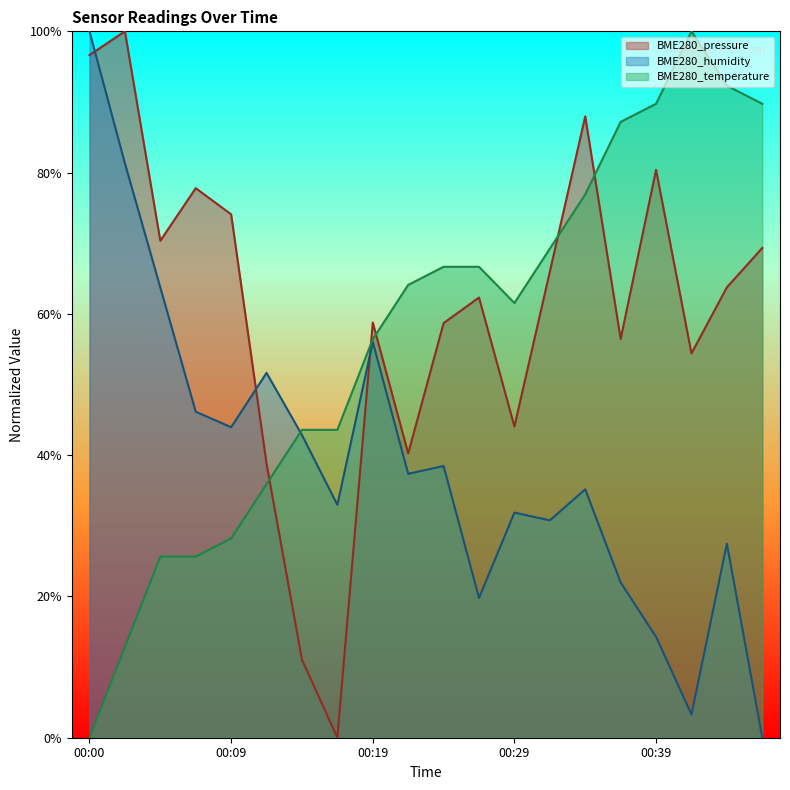

At how many categories does at least one series exceed 42?

20